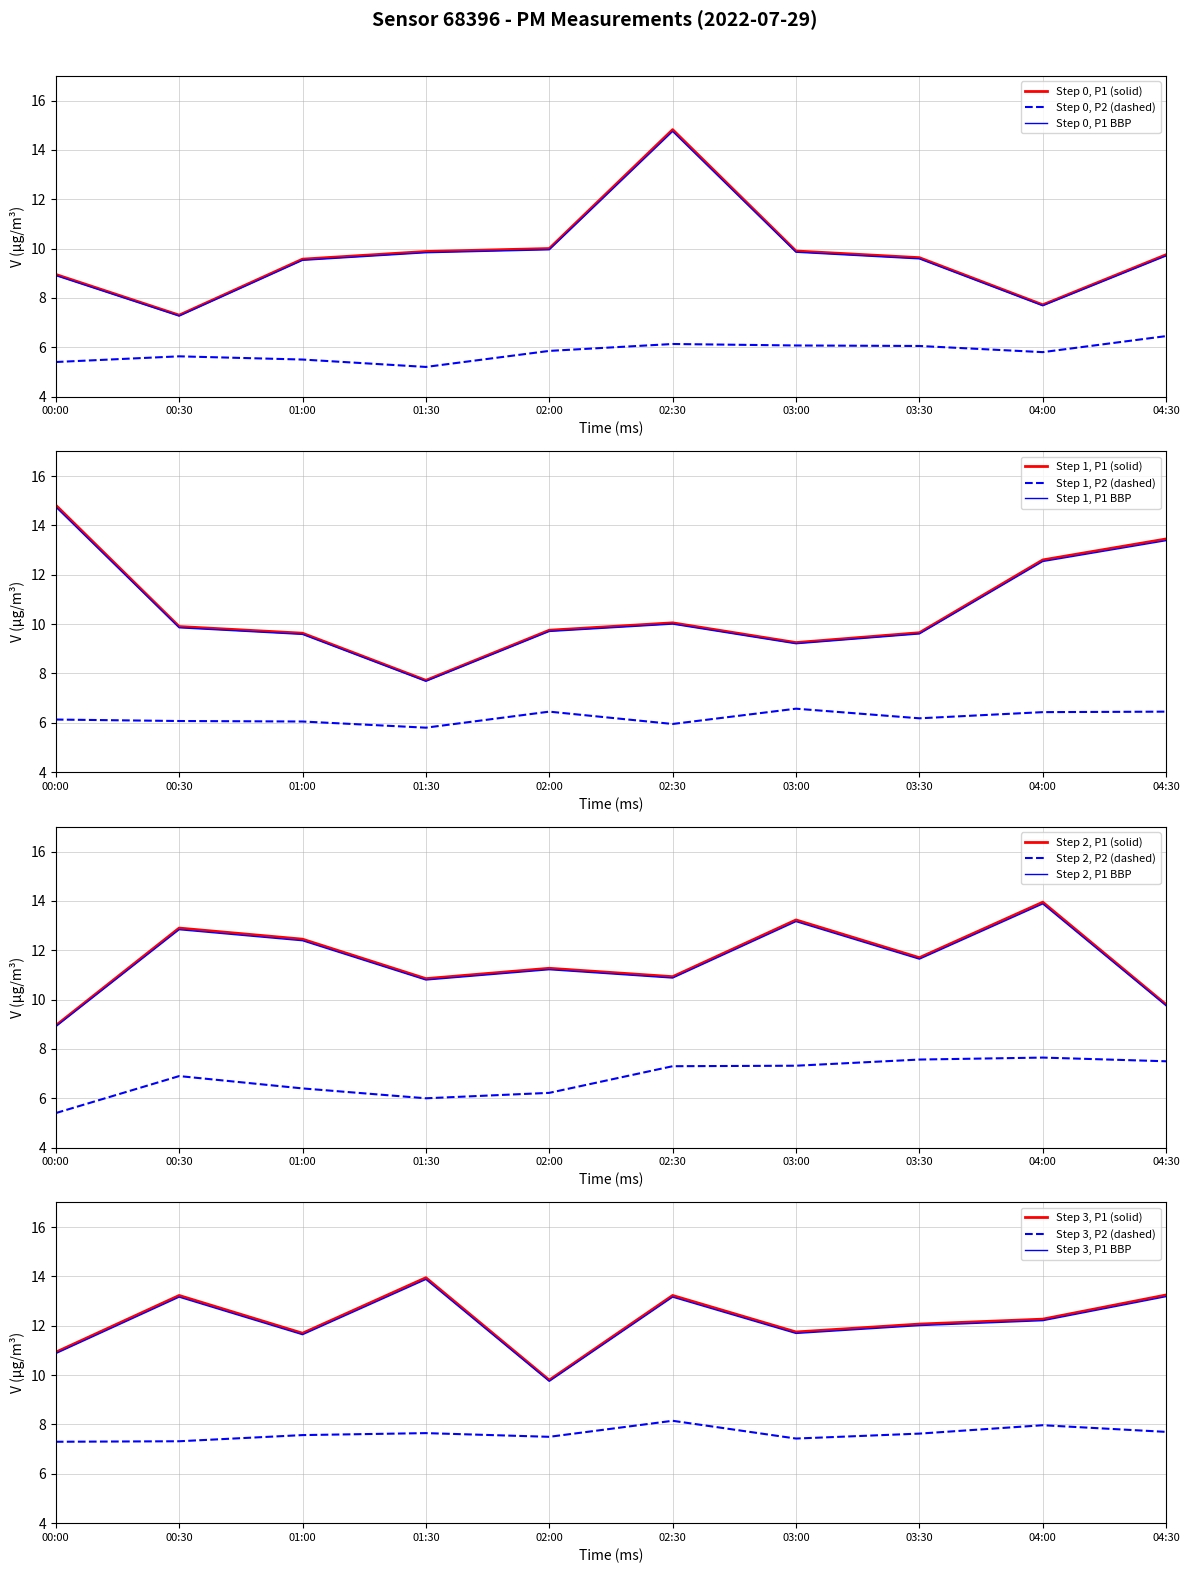

True or false: Step 0, P2 (dashed) has a value of 2.2 at 02:30.

False